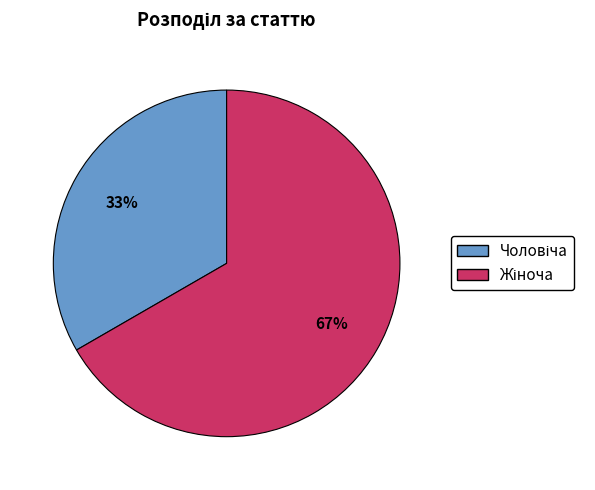

Combined, do Жіноча and Чоловіча account for over 50%?

Yes